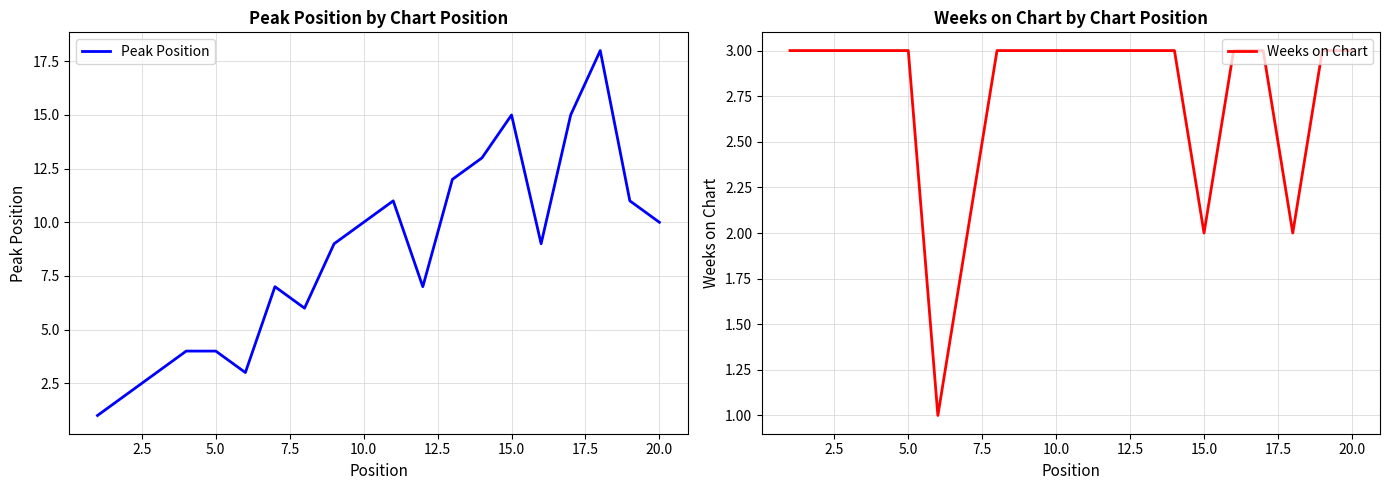

The value of Weeks on Chart at 15.0 is 2. True or false?

True